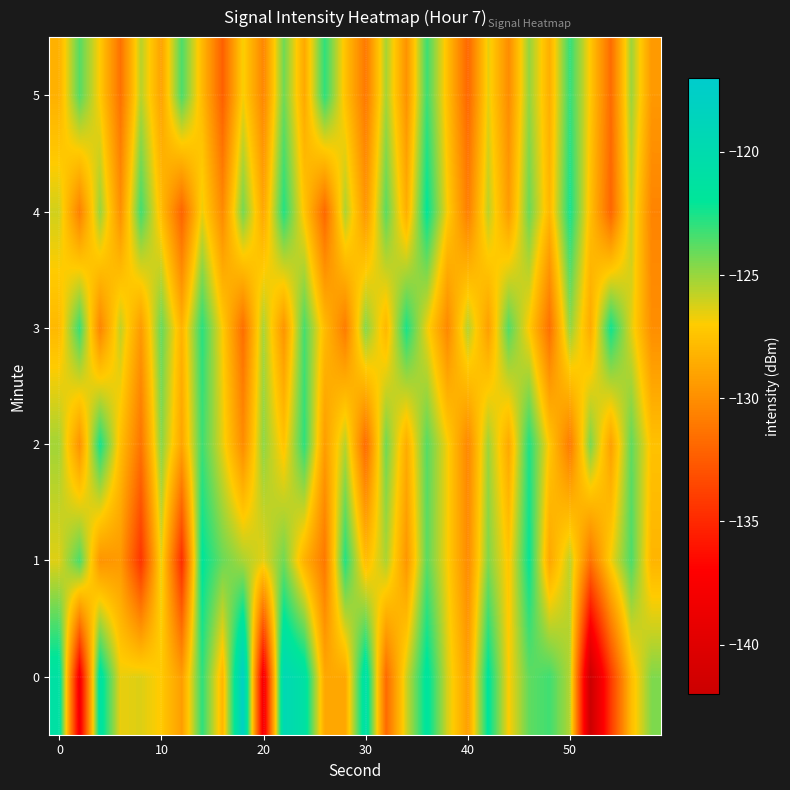

Rank the series by their maximum value, from highest to lowest.

0, 1, 4, 3, 2, 5